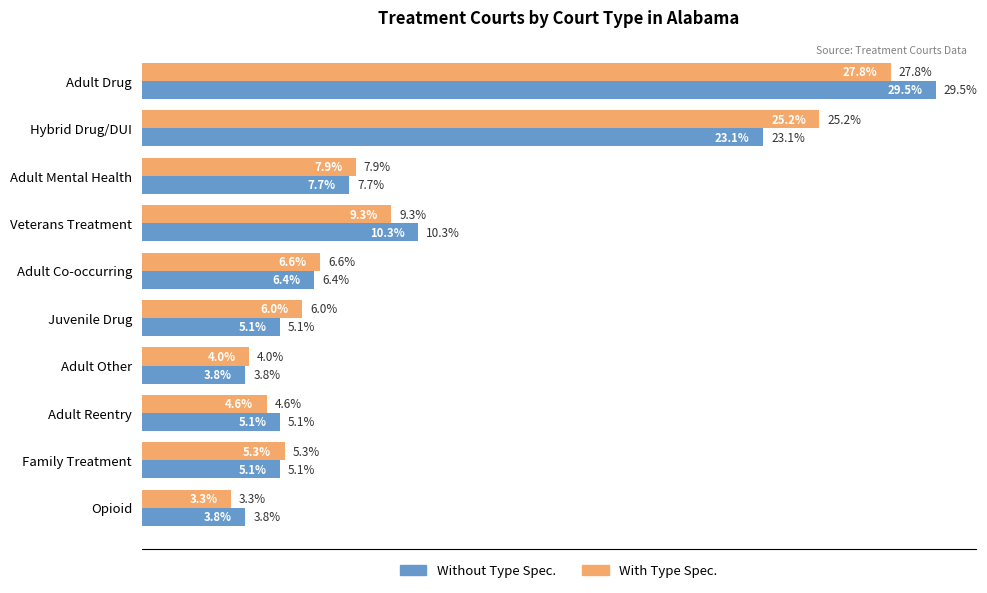

Which category has the lowest value across all series?

Opioid